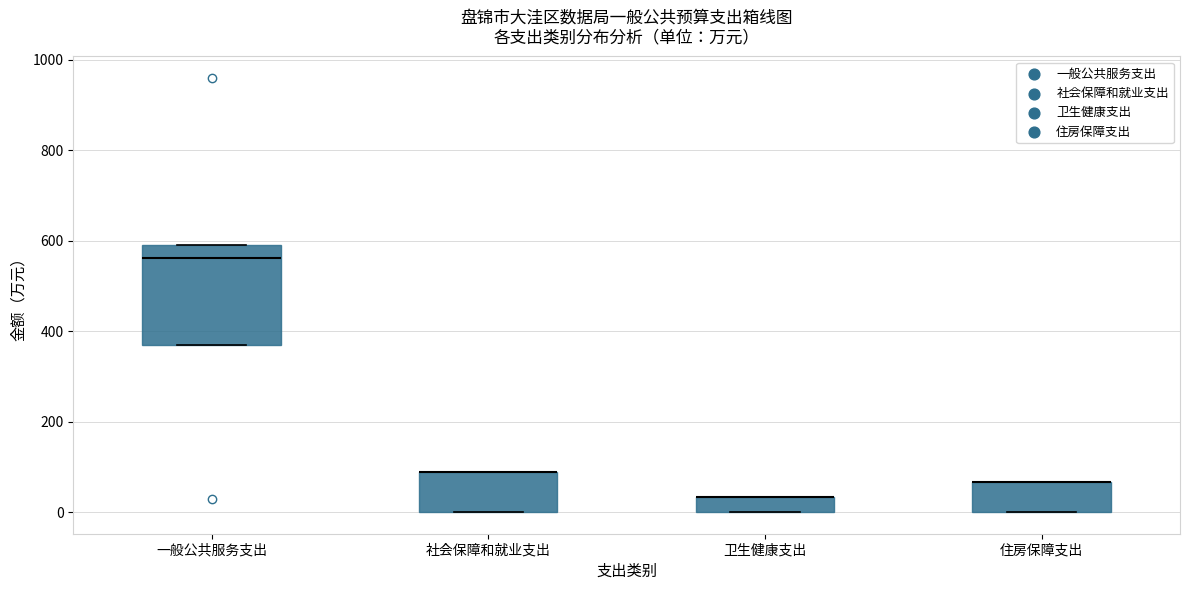

Reading left to right, transcribe this box plot: for each box, give where its median line is, the range the box spans, and where its two whiskers end, as read against the y-axis. The values are not printed on the chart, so give them approximately, as read against the axis.

一般公共服务支出: median 560, box 360 to 580, whiskers 360 to 580
社会保障和就业支出: median 80 (drawn on the box's upper edge), box 0 to 80, whiskers 0 to 80
卫生健康支出: median 40 (drawn on the box's upper edge), box 0 to 40, whiskers 0 to 40
住房保障支出: median 60 (drawn on the box's upper edge), box 0 to 60, whiskers 0 to 60